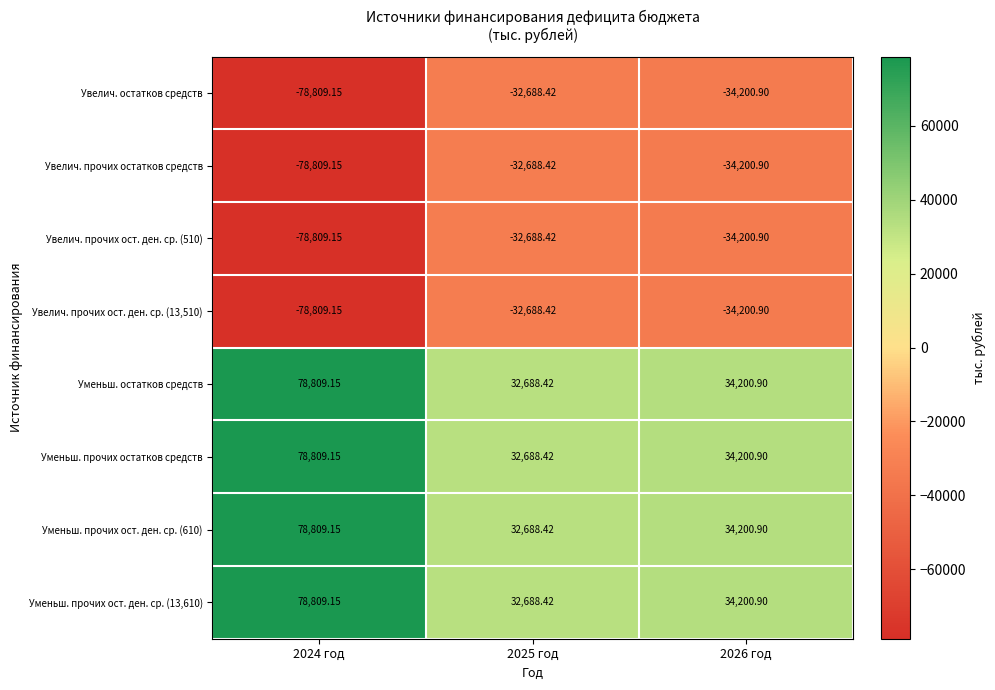

Is the value of Увелич. прочих остатков средств at 2026 год greater than the value of Уменьш. остатков средств at 2024 год?

No